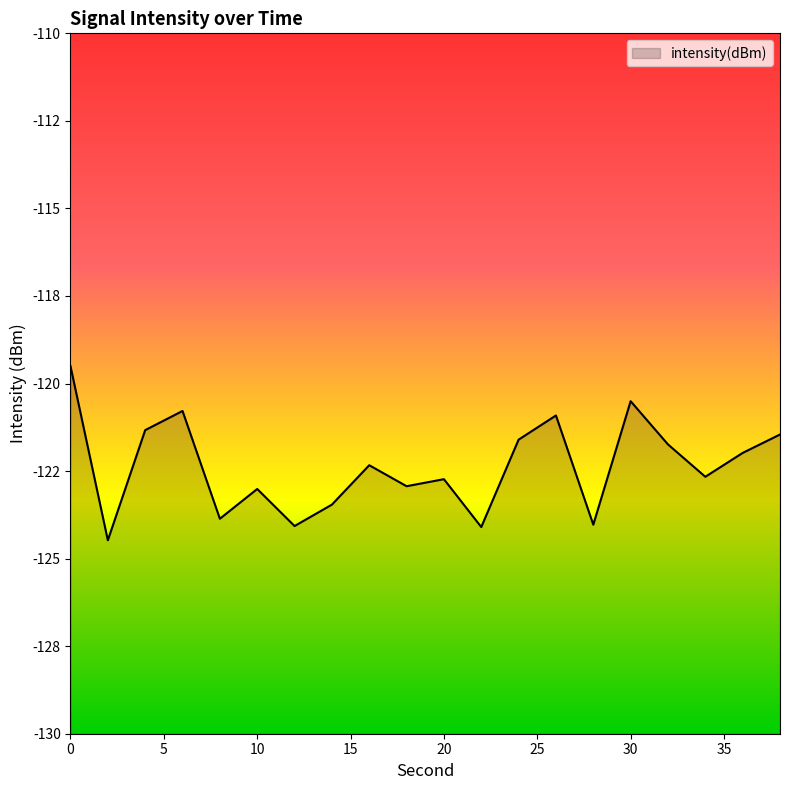

How many lines are shown in the chart?

1